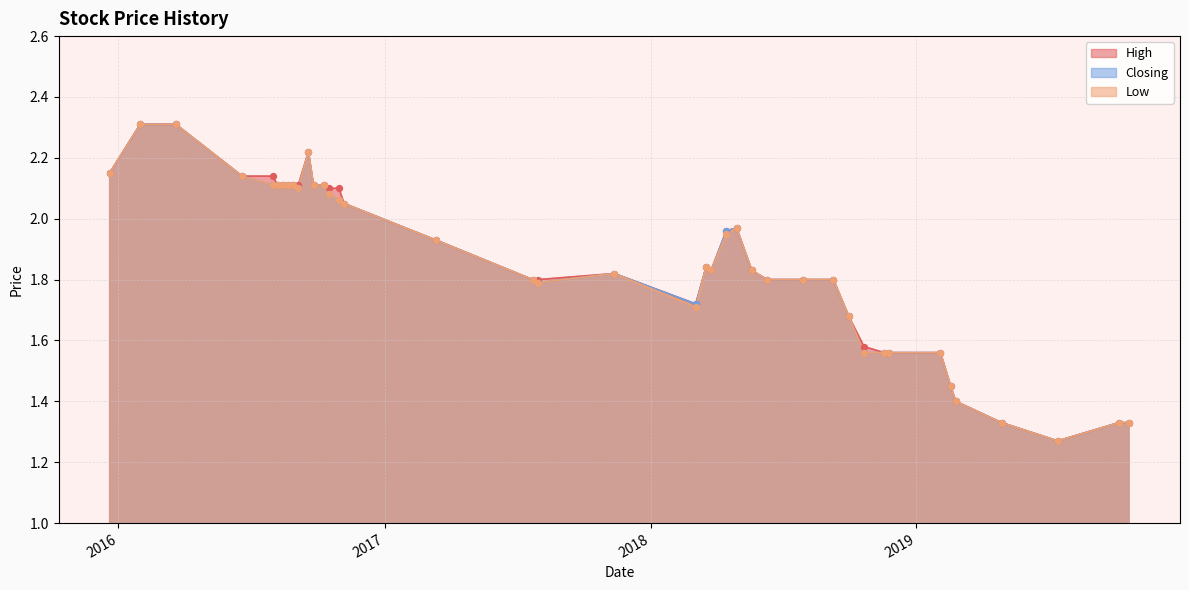

Which series has the largest total across all categories?

High